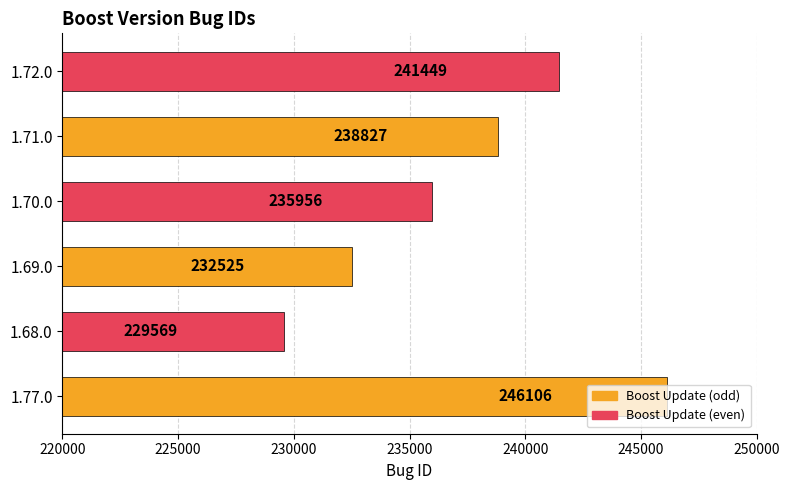

What is the sum of the values at 1.68.0 and 1.71.0?

468396